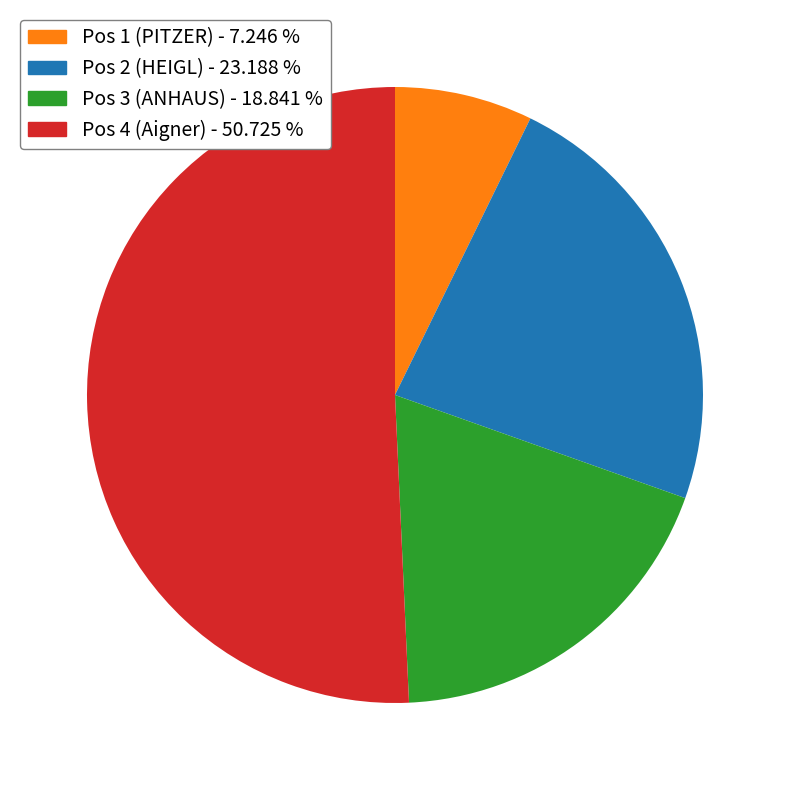

Which category has the biggest portion of the pie?

Pos 4 (Aigner)